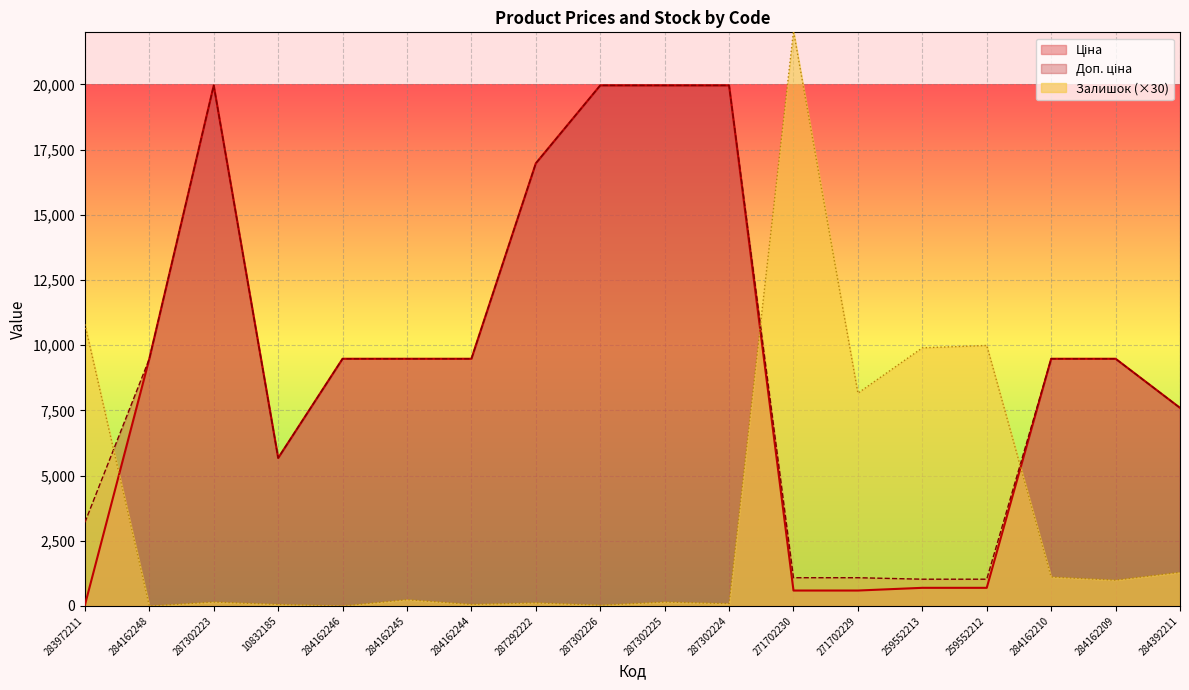

At which category does the chart reach its minimum across all series?

284162248